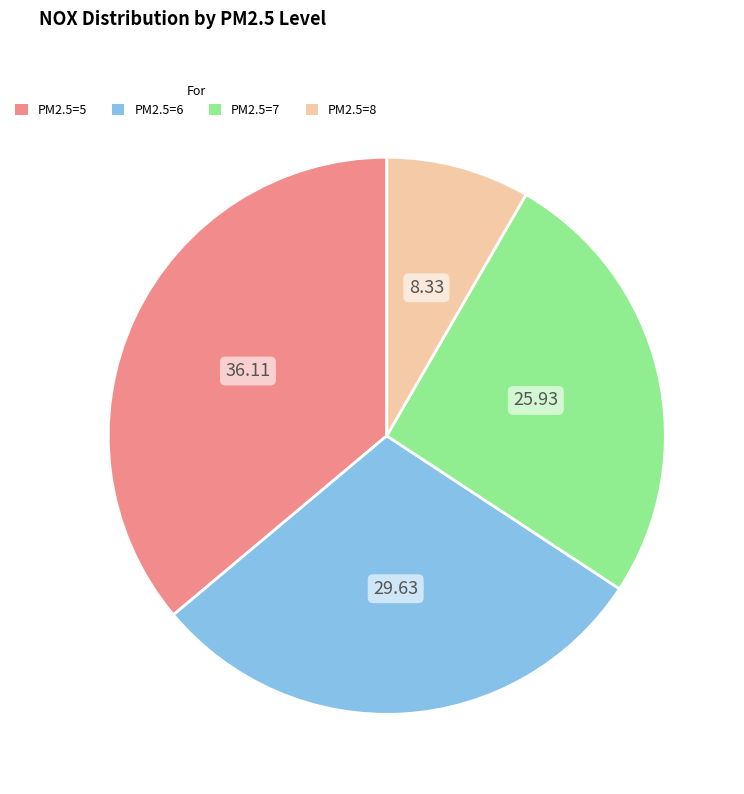

Rank the categories by value from highest to lowest.

PM2.5=5, PM2.5=6, PM2.5=7, PM2.5=8